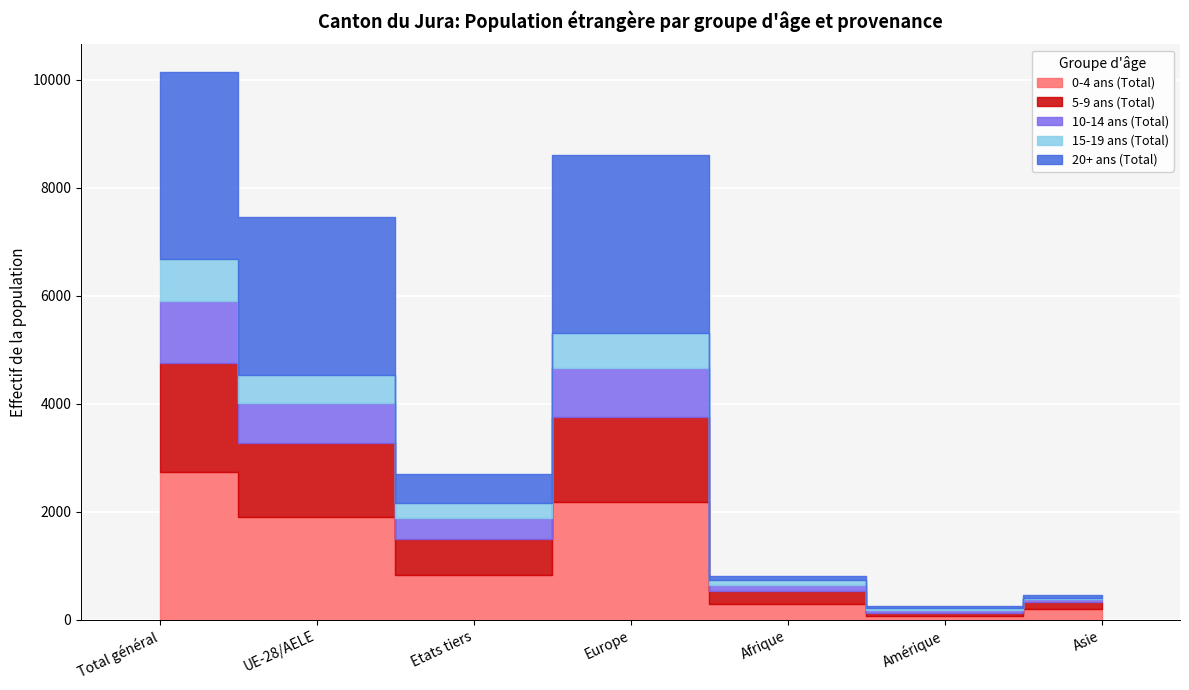

The value of 20+ ans (Total) at Afrique is 73. True or false?

True